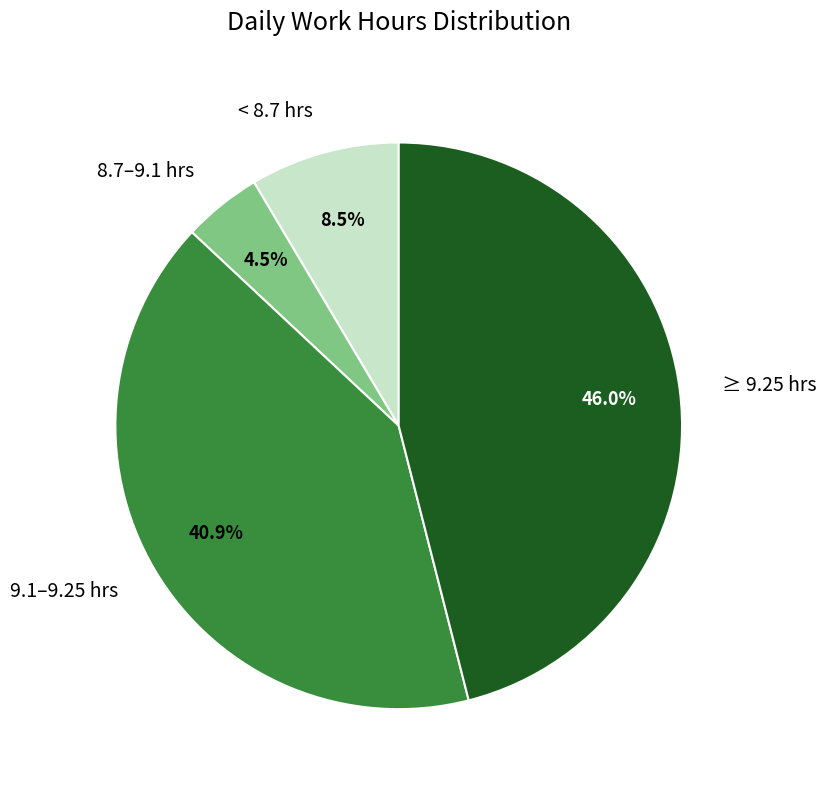

Which slice is the largest?

≥ 9.25 hrs